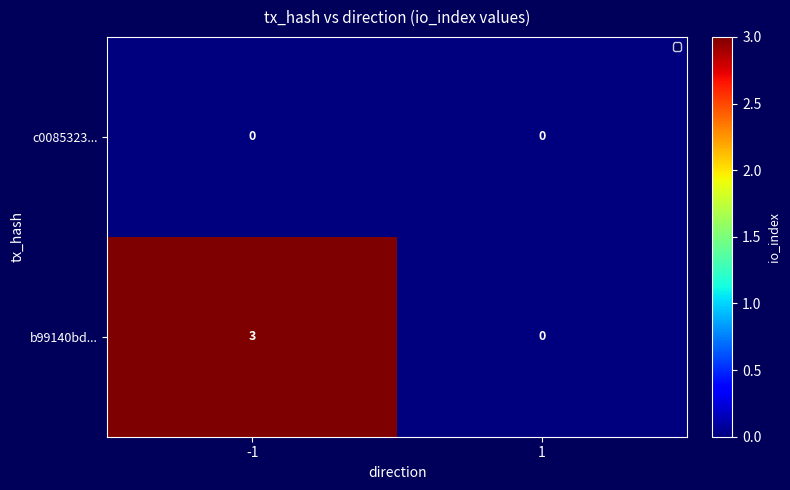

List the series in order of their overall mean, highest first.

b99140bd..., c0085323...